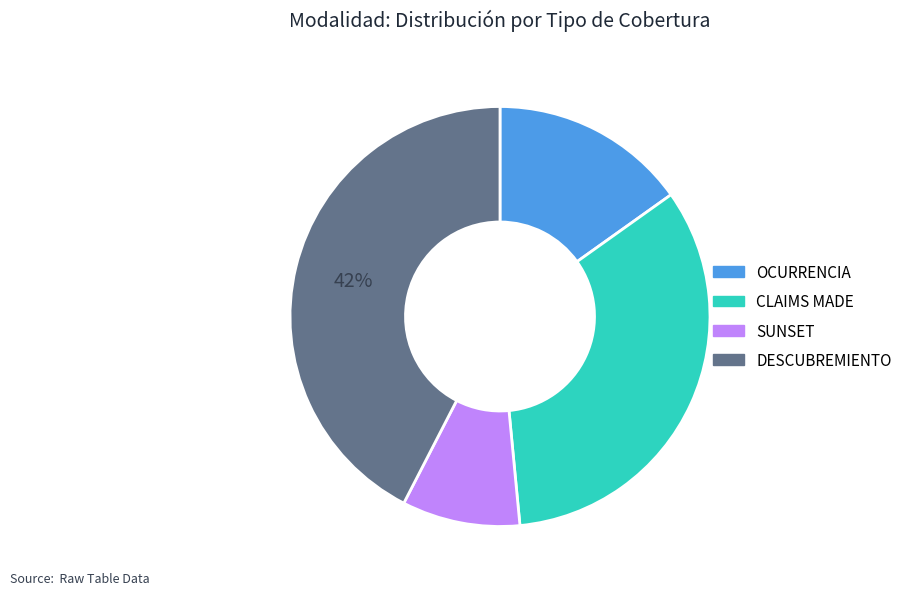

How many segments does this pie chart have?

4